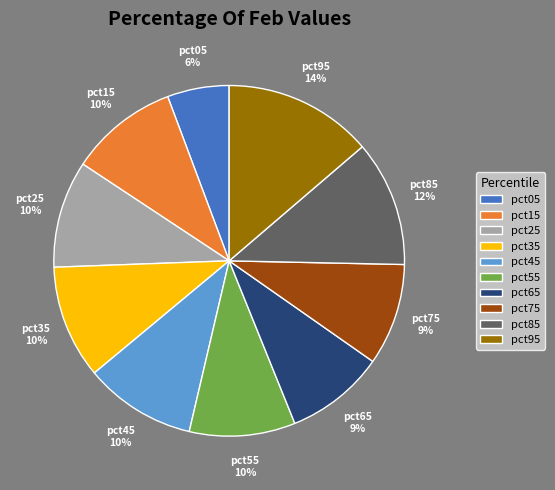

To the nearest percent, what is the difference between the largest and smallest slice percentages?

8%